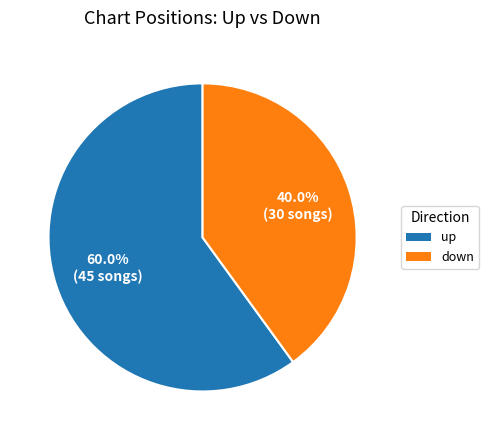

To the nearest percent, what percentage of the pie is up?

60%